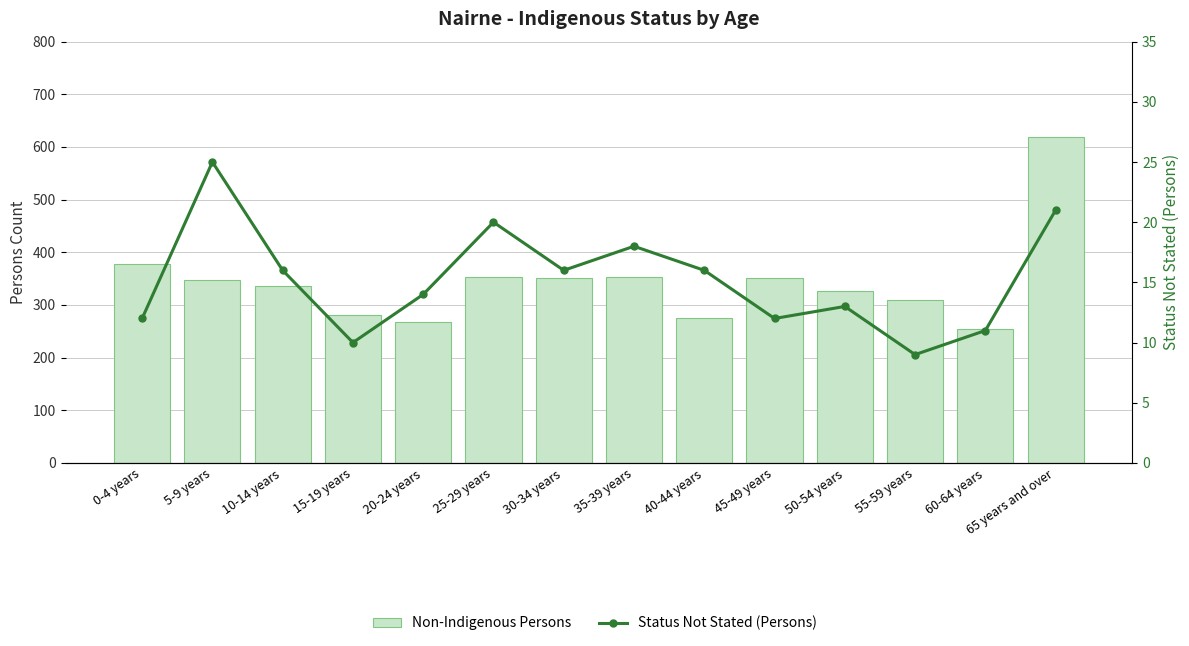

Which series has the widest spread of values?

Non-Indigenous Persons